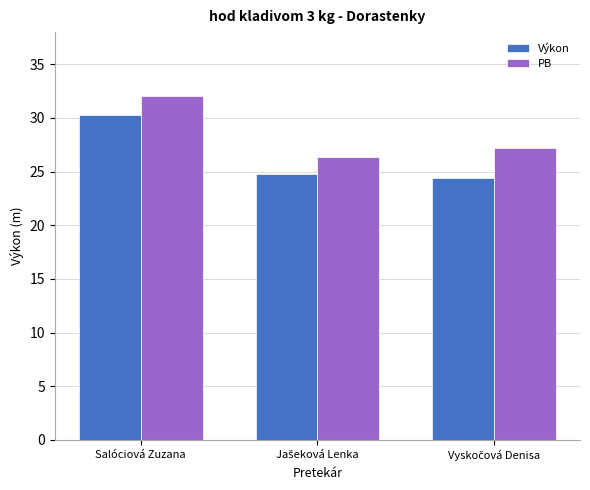

How many distinct data groups are displayed?

2